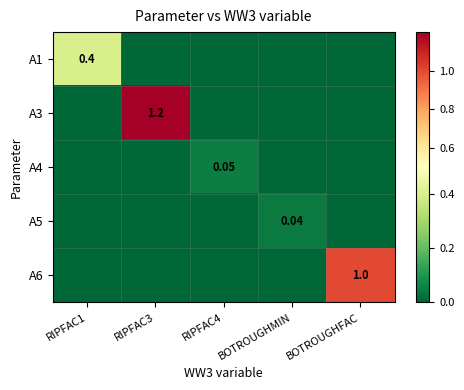

Count the A4 values in the range 0 to 1.

5